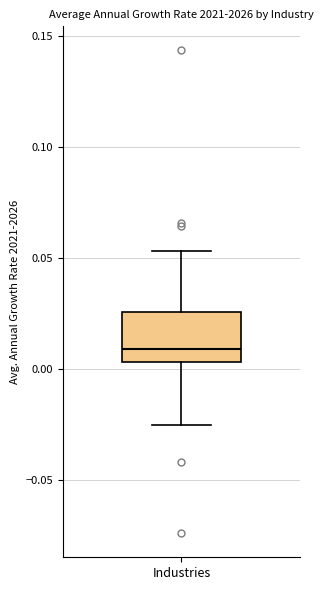

Where is the upper edge of the box for Industries on the y-axis? The values are not printed on the chart, so give them approximately, as read against the axis.

0.025